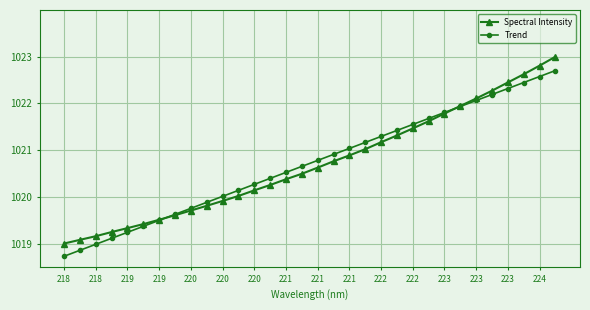

At how many categories does at least one series exceed 1022?

6